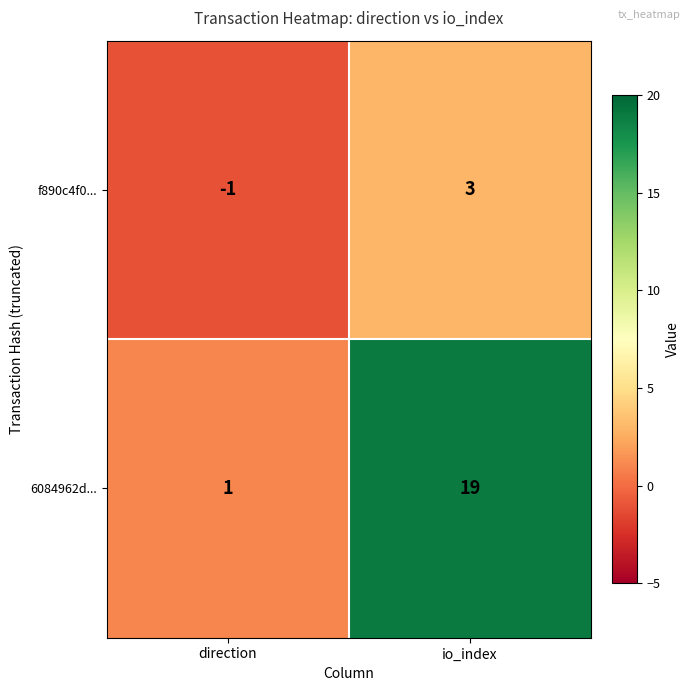

At how many categories does at least one series exceed 13?

1